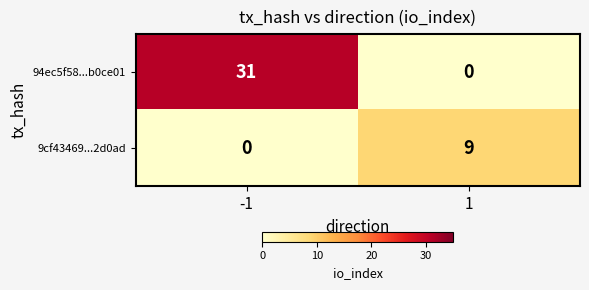

What is the spread (max minus min) of values at -1?

31